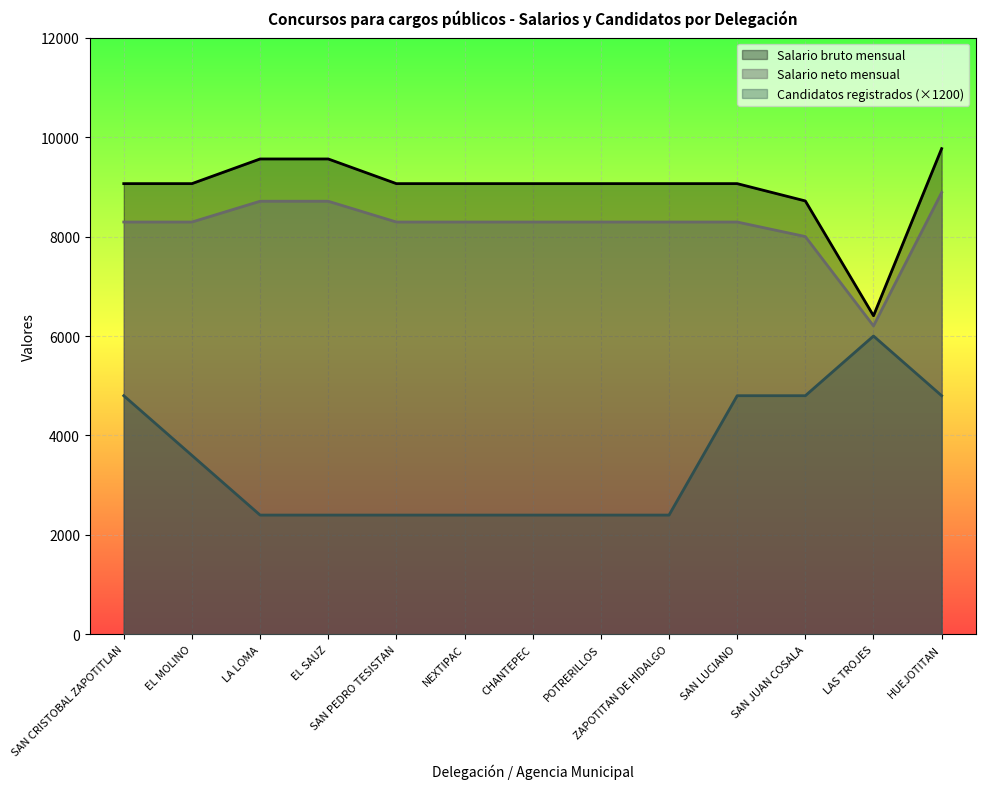

What is the average value of the Salario bruto mensual series?

8963